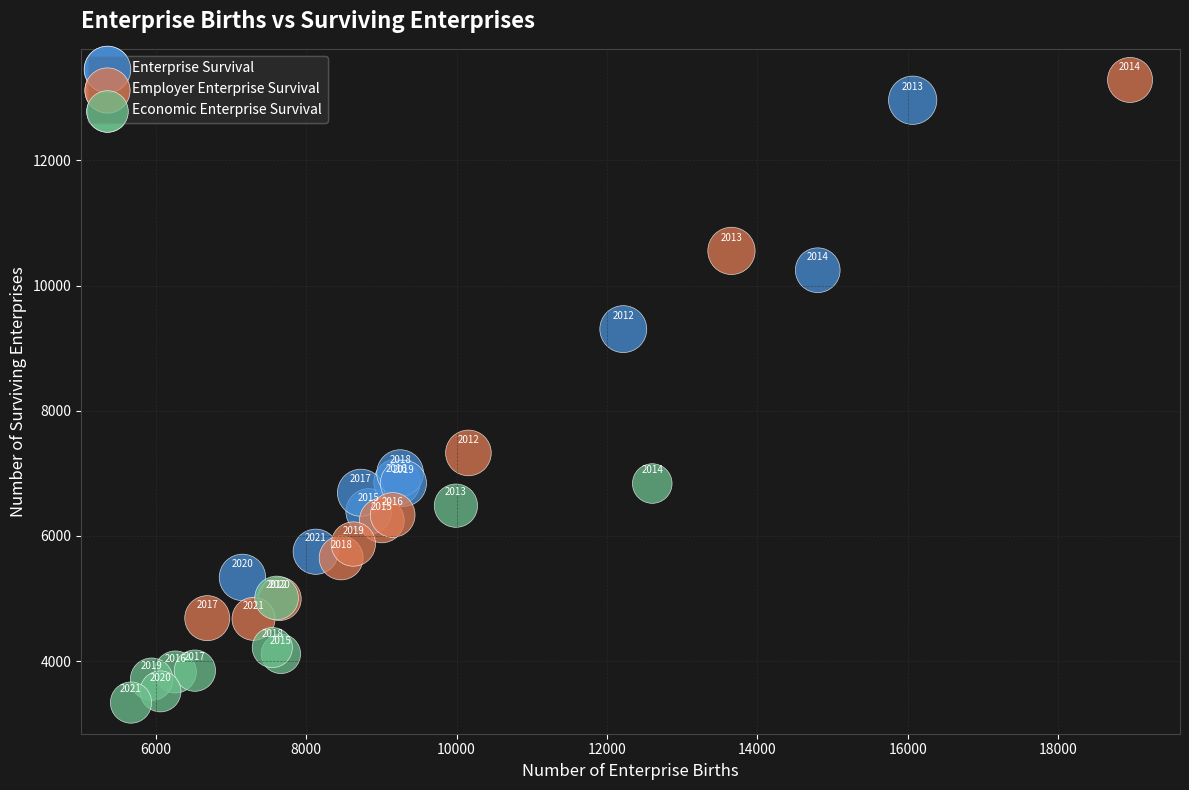

Which series has the largest Y range (max minus min)?

Employer Enterprise Survival